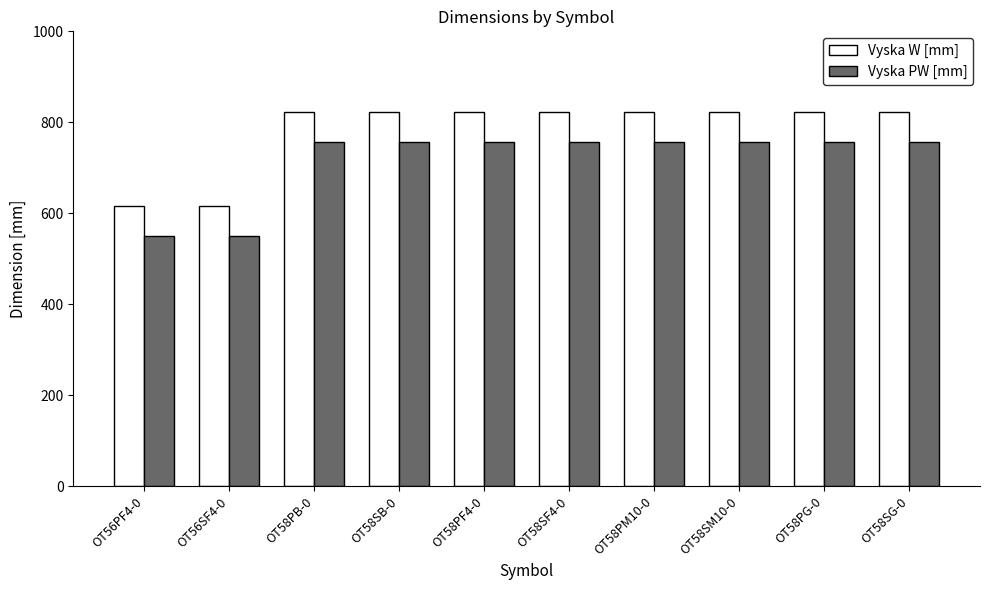

What is the average value of the Vyska PW [mm] series?

715